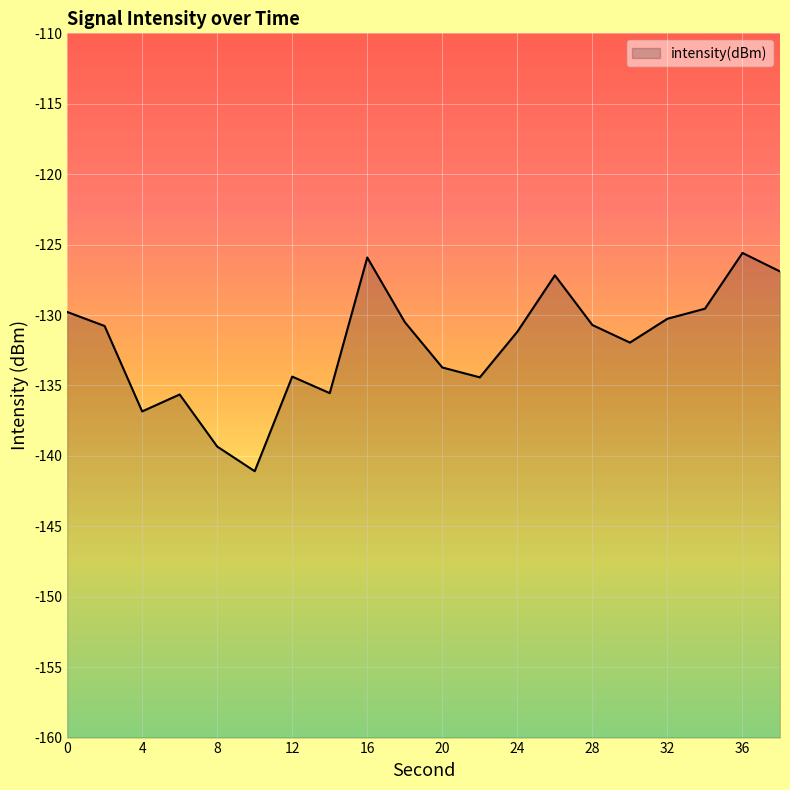

What is the average value?

-132.1